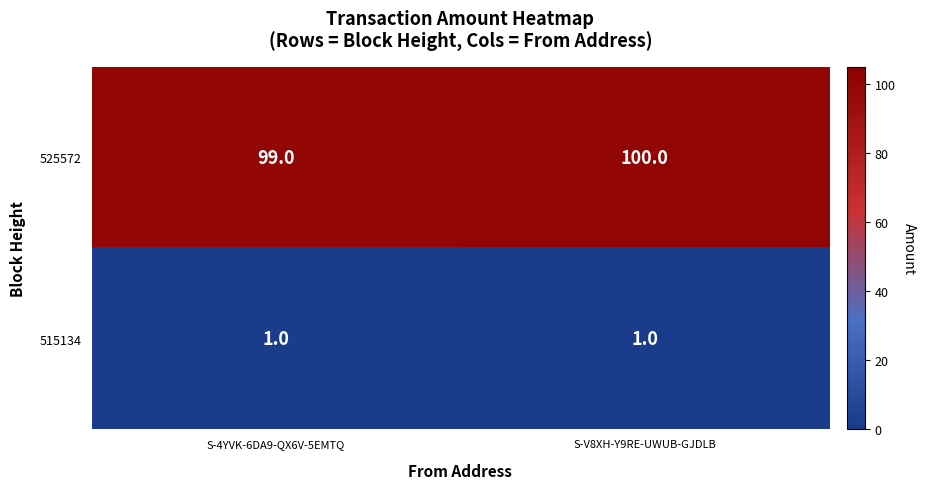

List the series in order of their peak value, lowest first.

515134, 525572